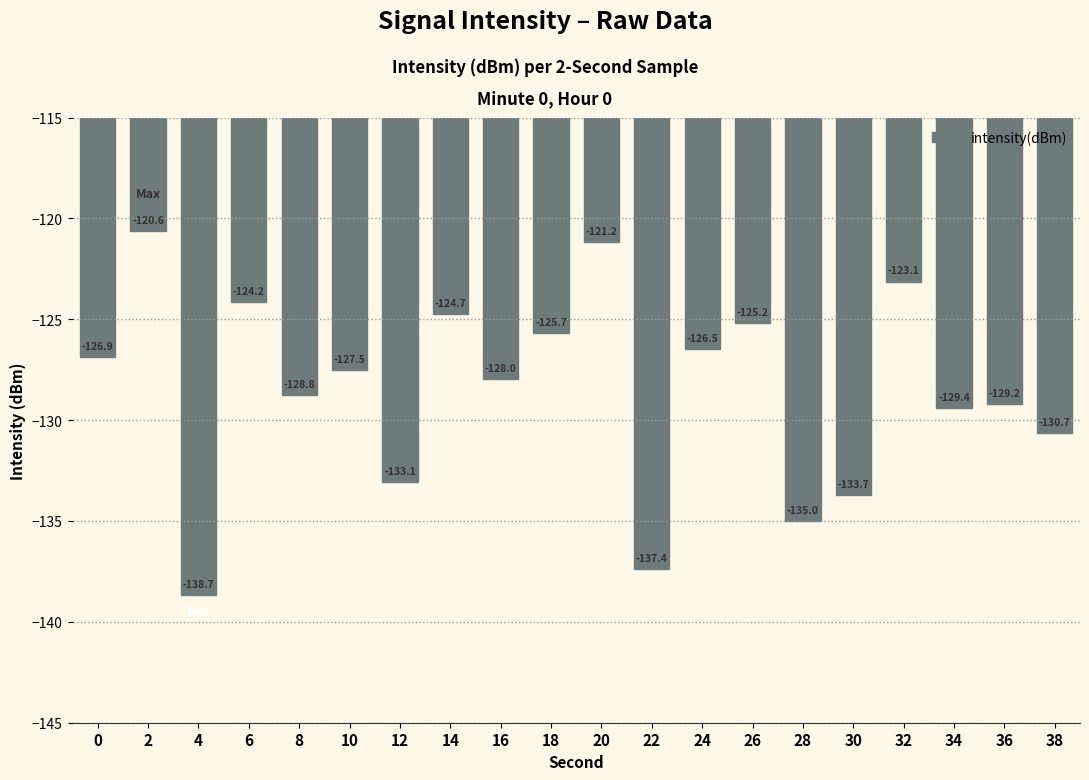

Between 22 and 6, which is larger?

6